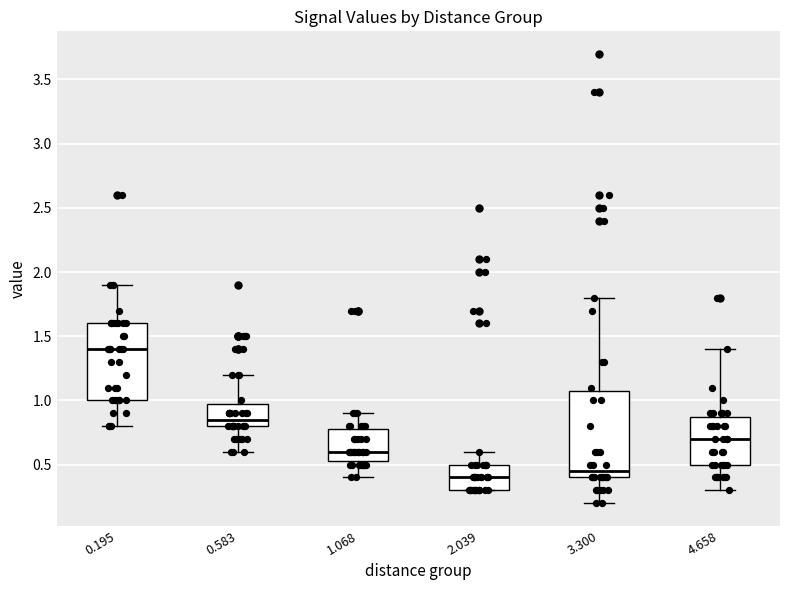

Where is the lower edge of the box at x = 4.658 on the y-axis? The values are not printed on the chart, so give them approximately, as read against the axis.

0.50